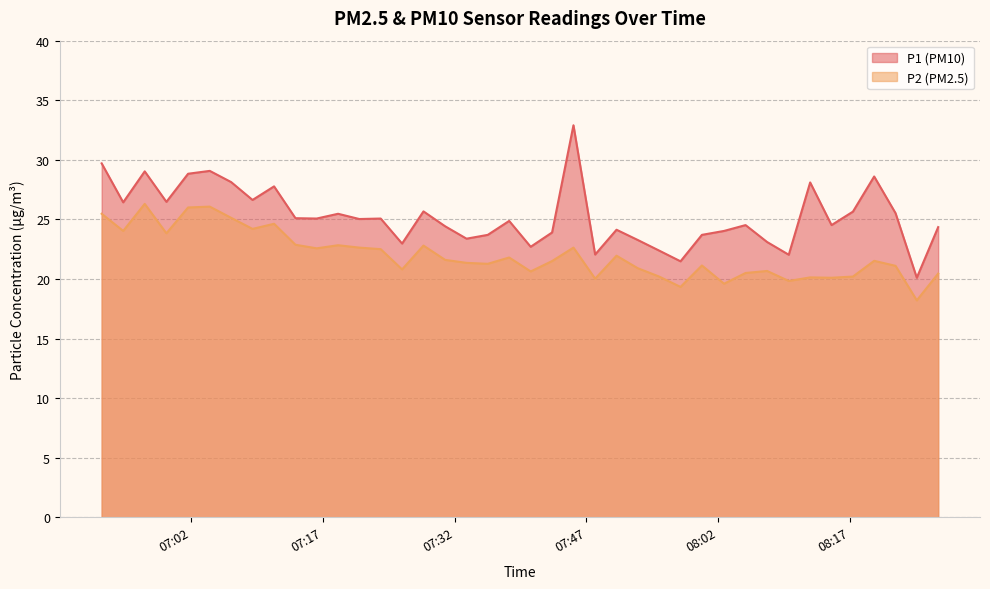

Count the number of categories in the chart.

40